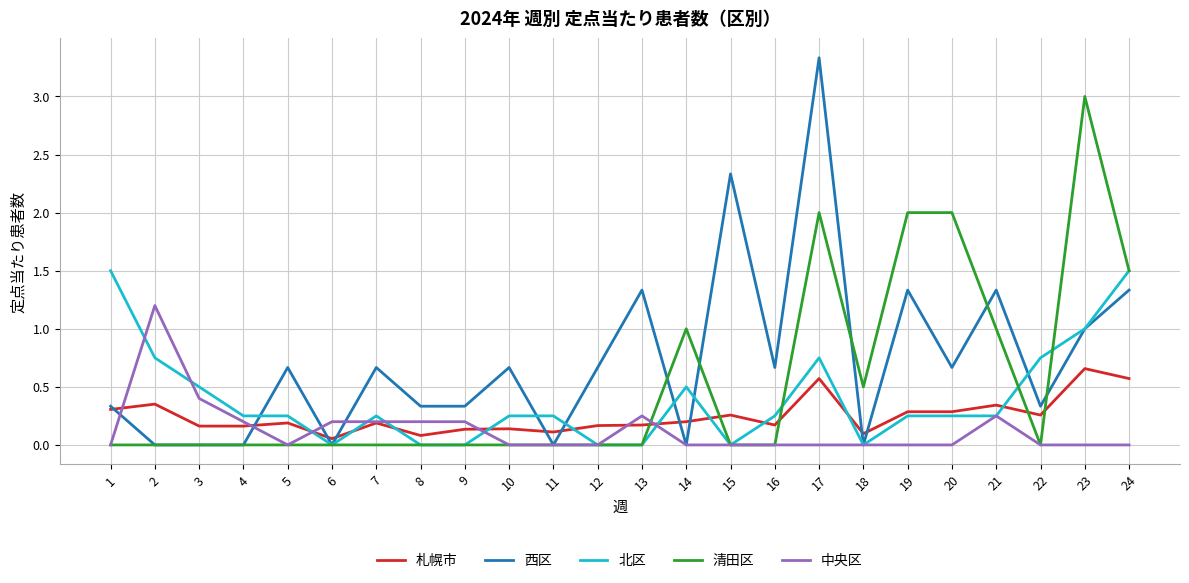

Which series has the largest range (max minus min)?

西区